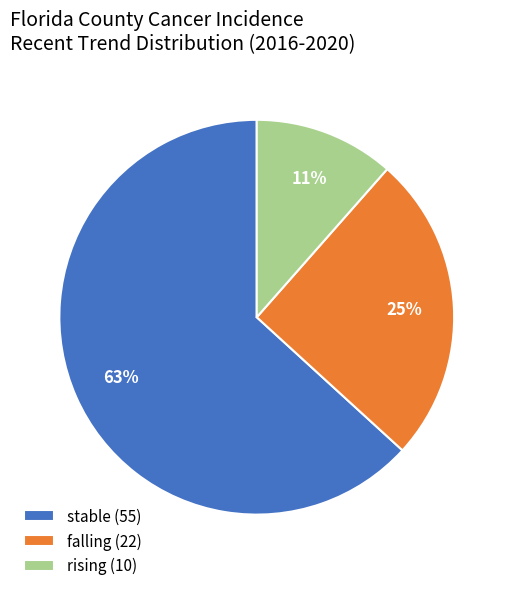

To the nearest percent, what percentage of the pie is falling (22)?

25%